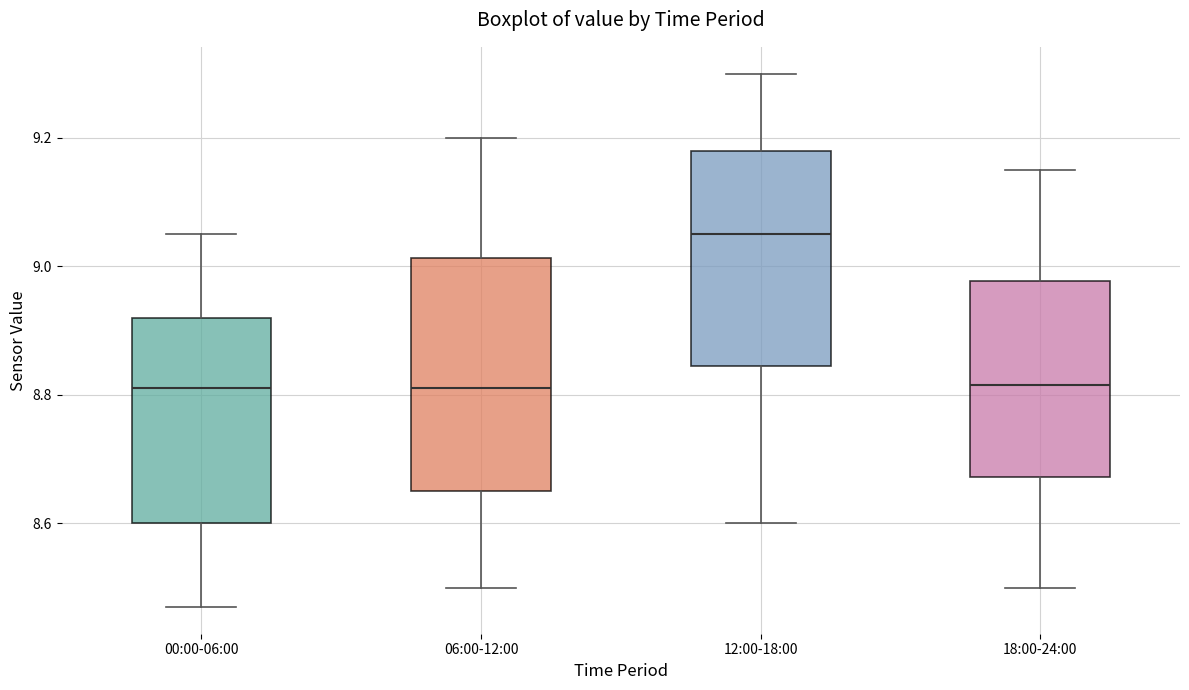

Which box's median line is the highest?

12:00-18:00